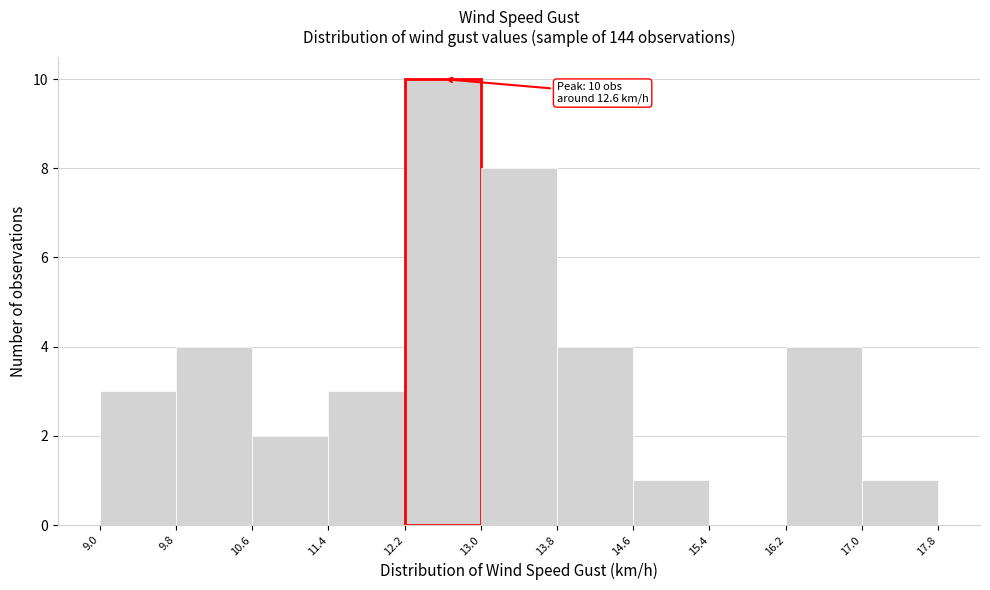

Which range on the x-axis has the tallest bar?

12.2 to 13.0